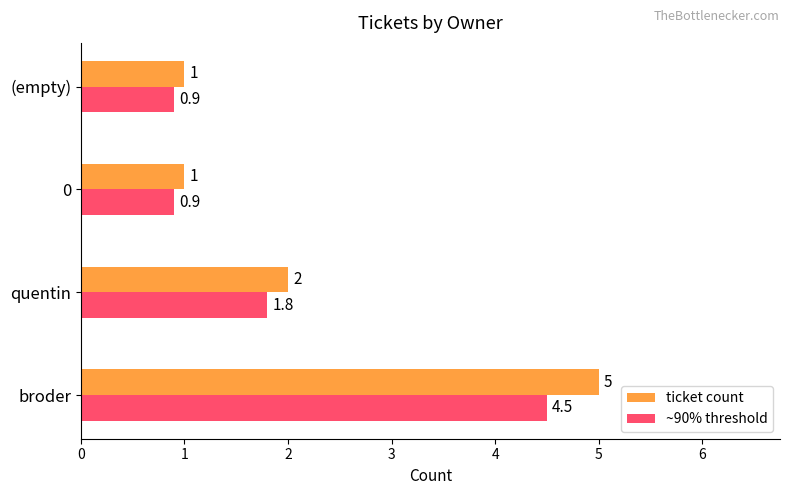

What are all the series names shown in the legend?

ticket count, ~90% threshold